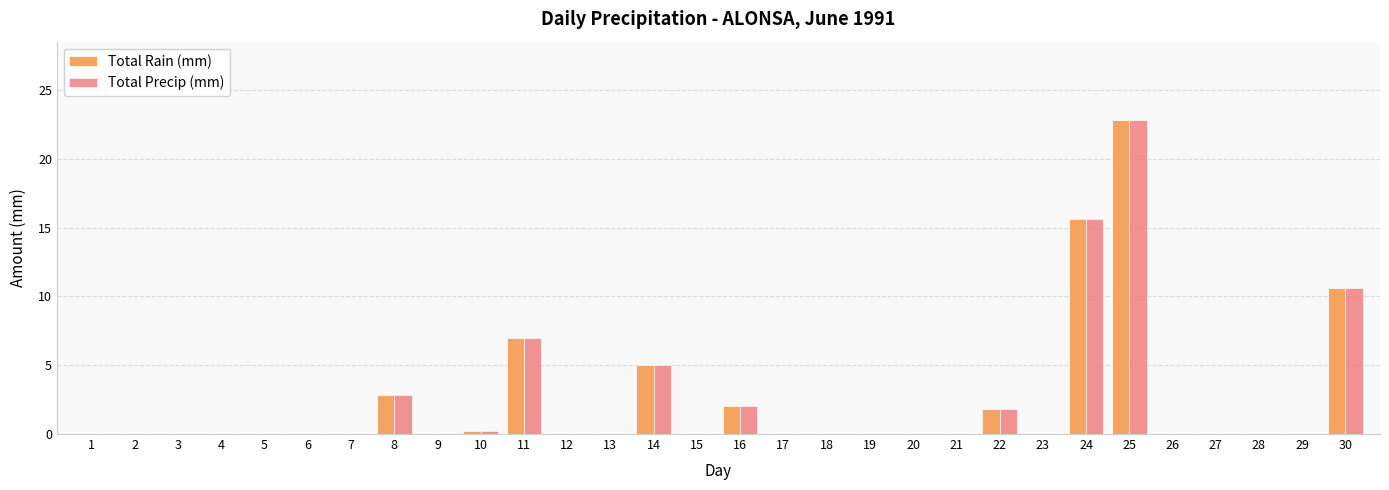

How many categories are shown in the chart?

30